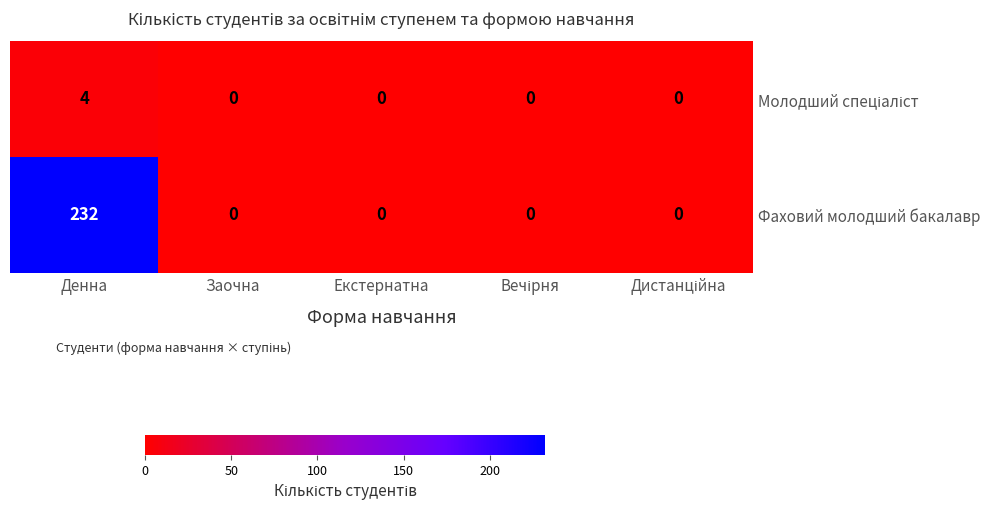

Between Денна and Екстернатна, which series saw the biggest shift?

Фаховий молодший бакалавр